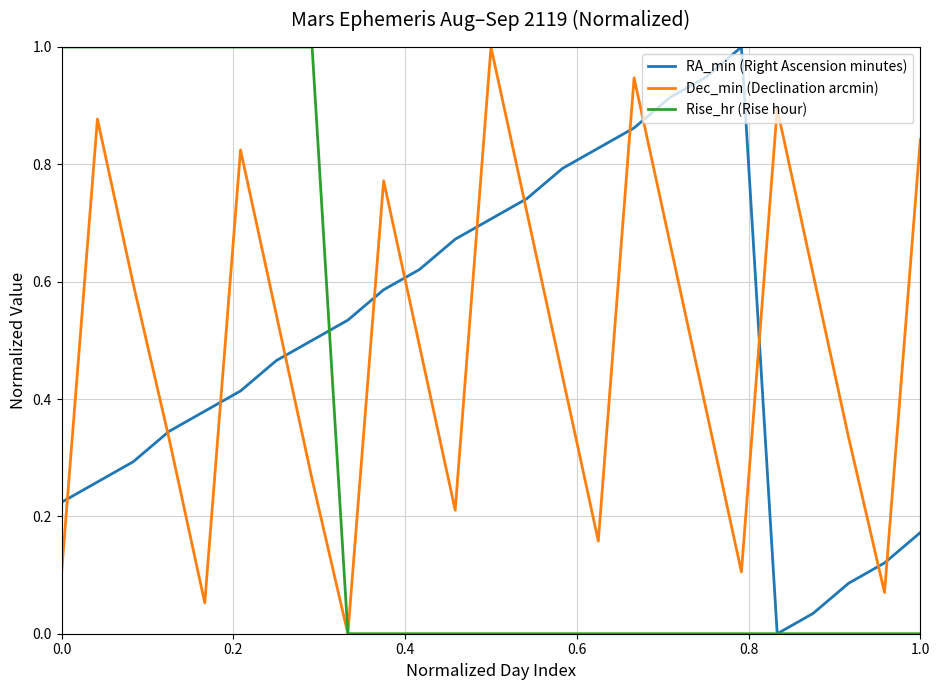

After their last crossing, which series has the higher values: Dec_min (Declination arcmin) or RA_min (Right Ascension minutes)?

Dec_min (Declination arcmin)